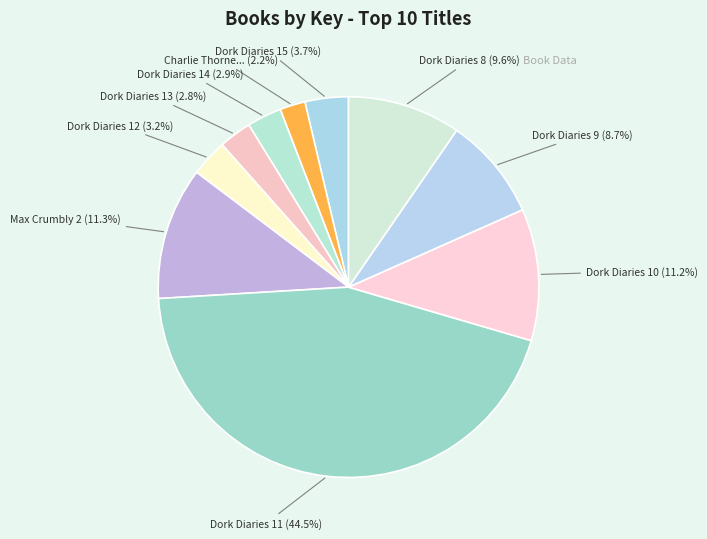

How many segments does this pie chart have?

10